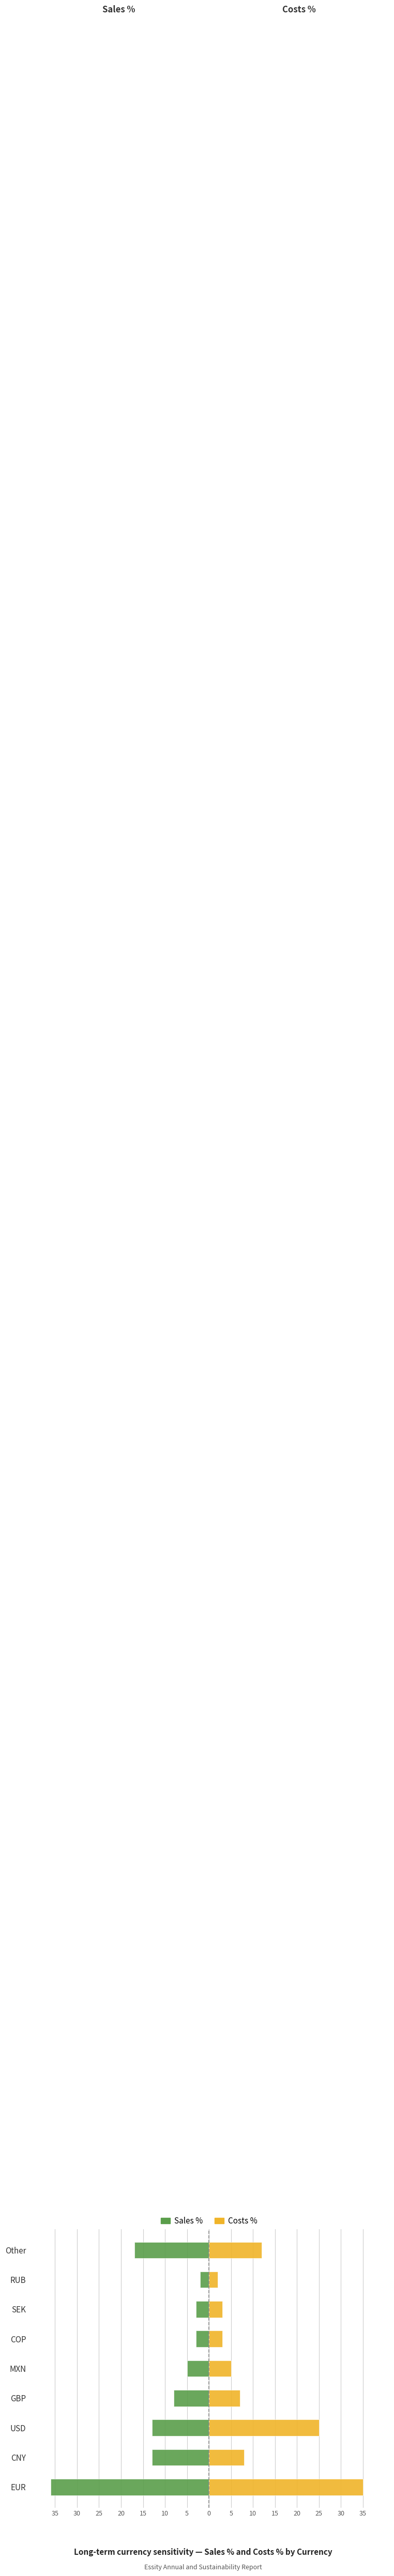

What is the approximate value of Sales % at GBP, to the nearest 5?

-10